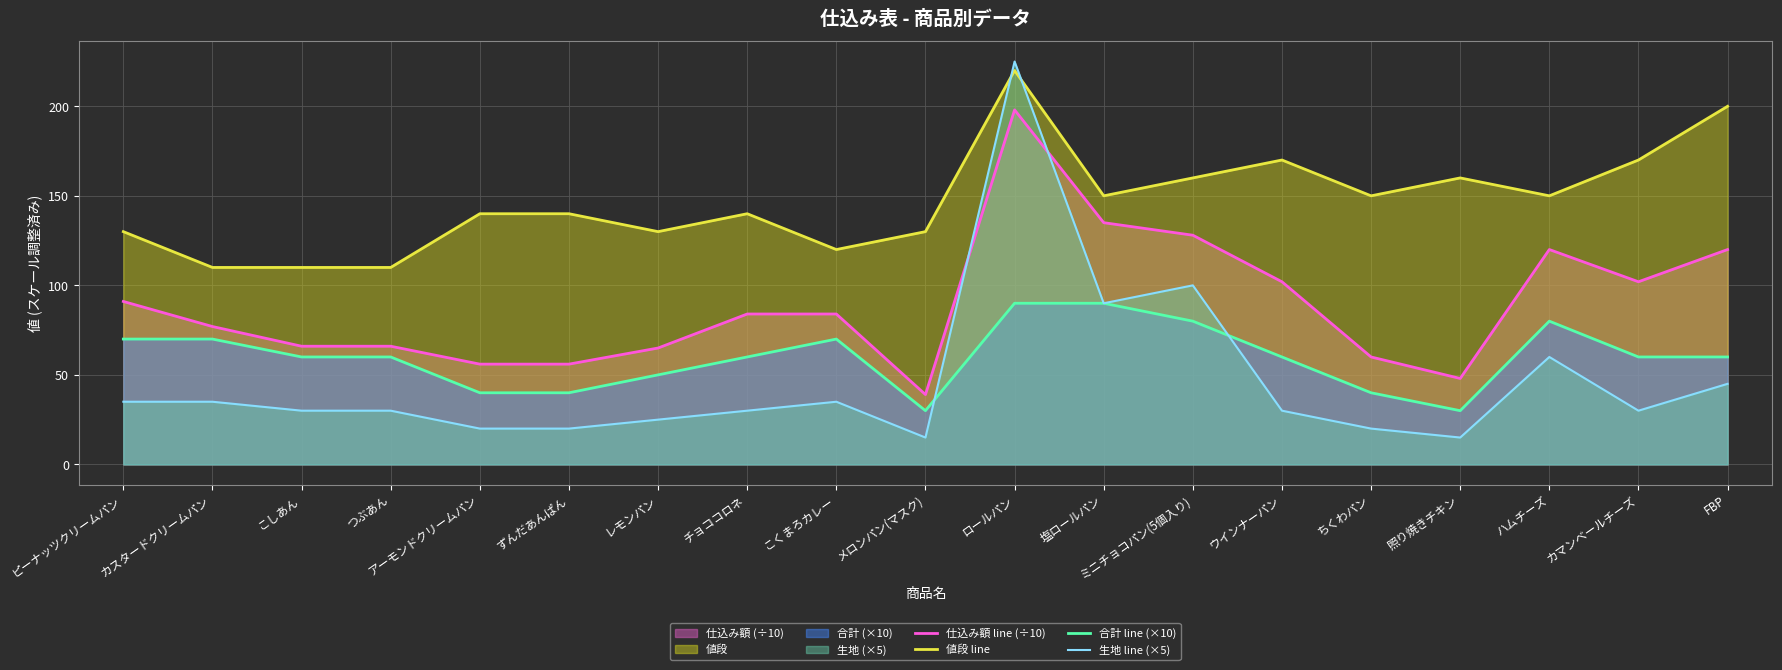

What is the label of the 10th point from the left?

メロンパン(マスク)